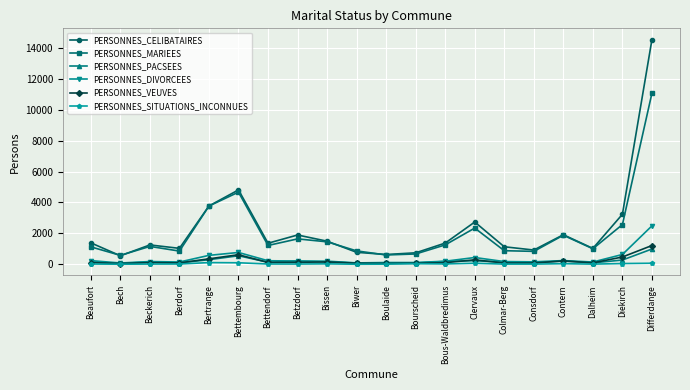

The PERSONNES_MARIEES series shows 459 at Dalheim. True or false?

False